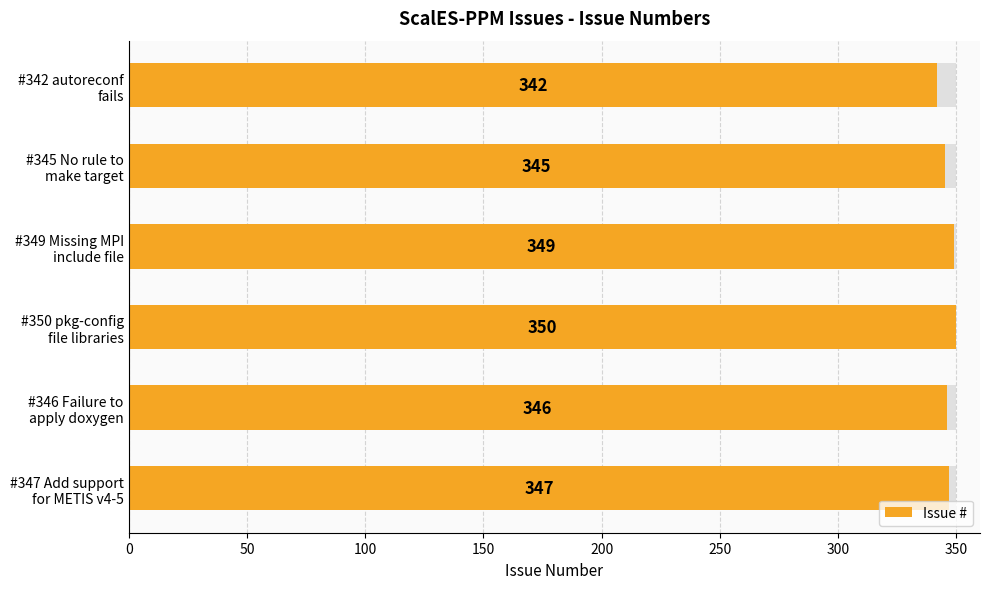

The chart shows a value of 342 at #342 autoreconf fails. True or false?

True